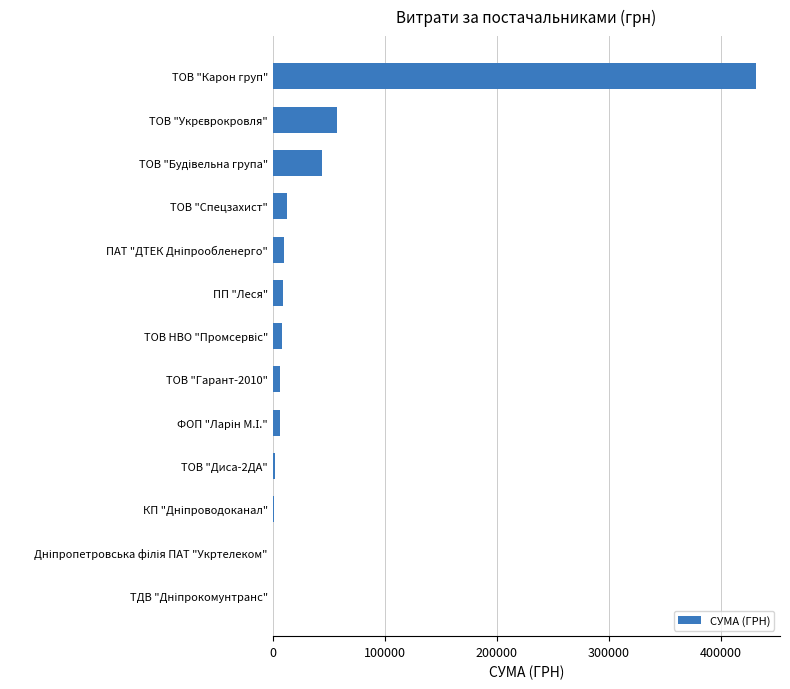

The value at ТОВ "Карон груп" is 431489.1. True or false?

True